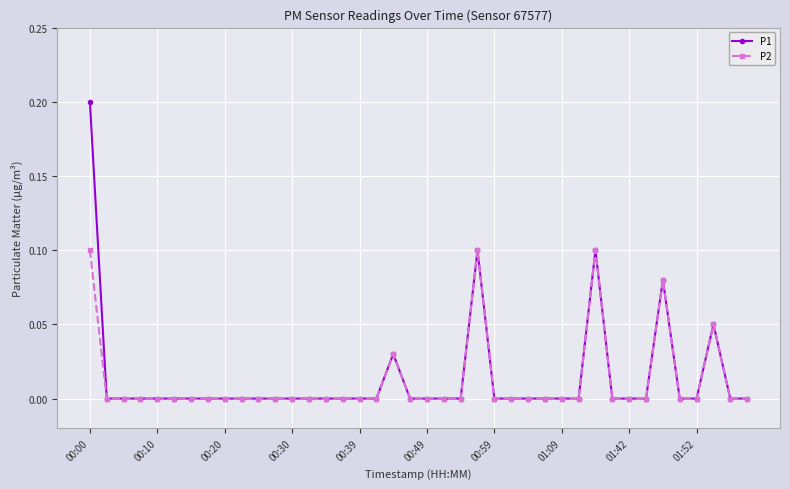

Which series has the largest range (max minus min)?

P1